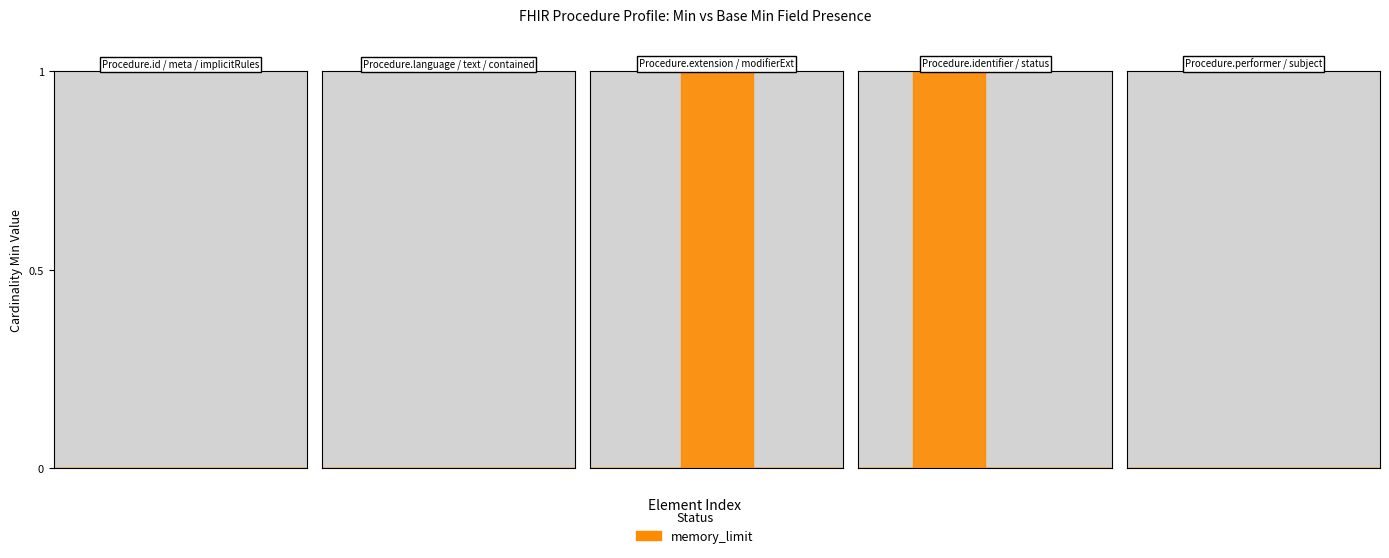

Does the chart have visible grid lines?

No